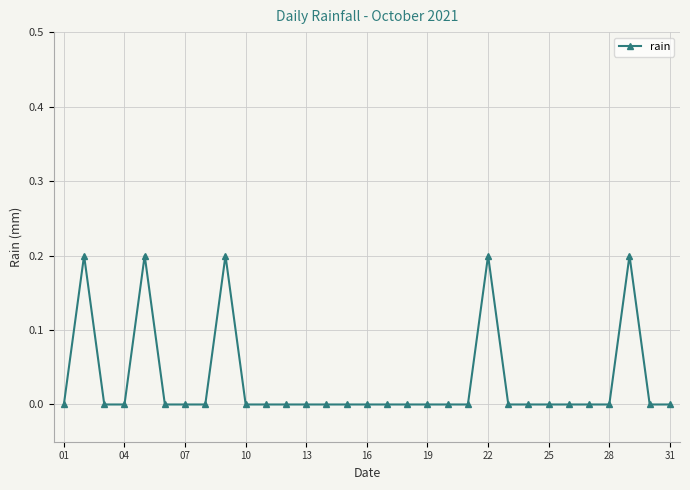

True or false: the data has more than 1 interior local peaks.

True